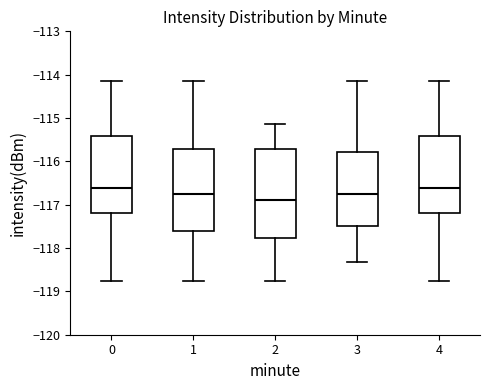

Which box is the tallest, from its lower edge to its upper edge?

2